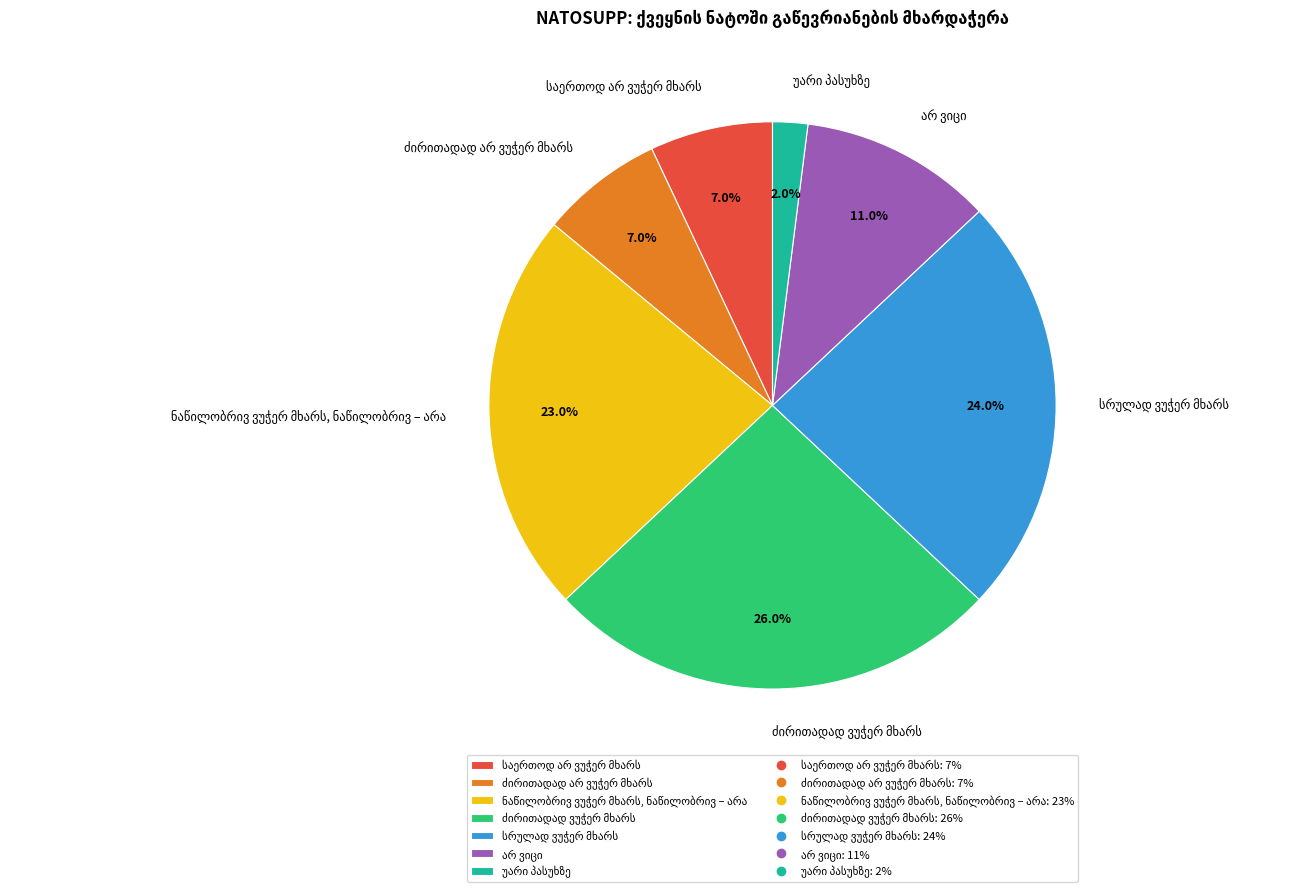

Is there any slice that represents more than half of the pie?

No